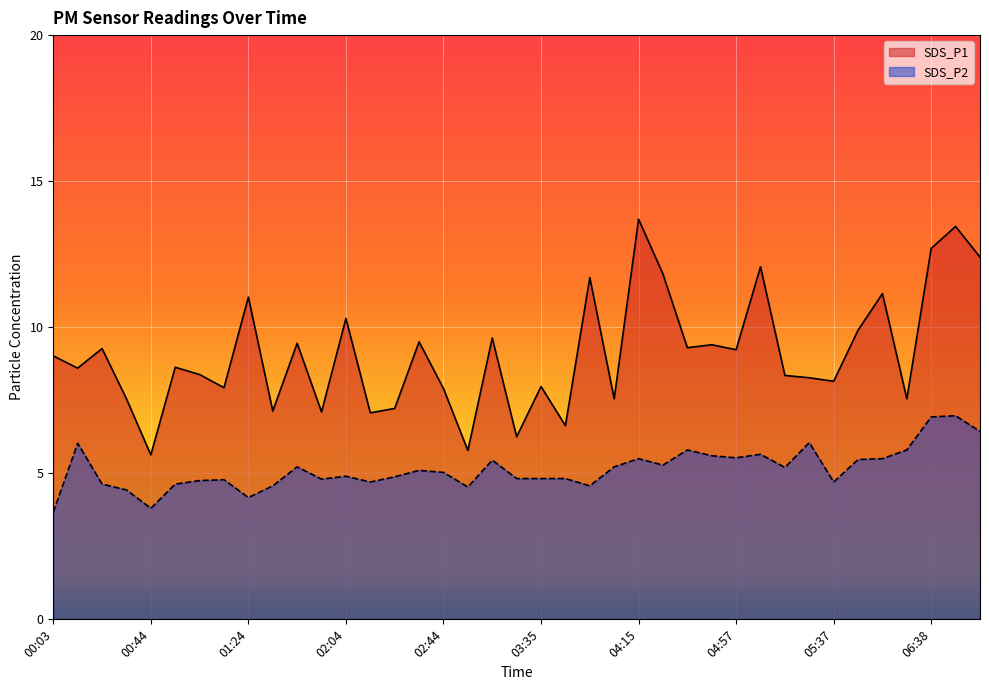

What are all the series names shown in the legend?

SDS_P1, SDS_P2